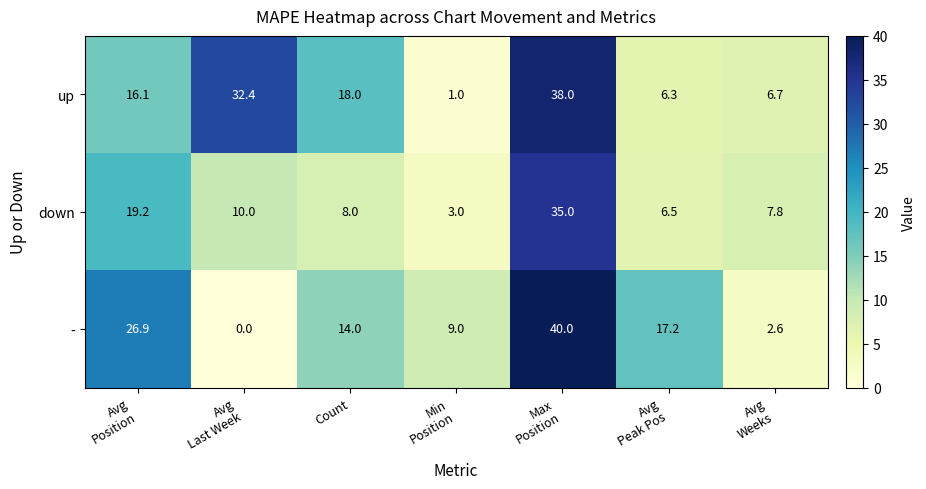

Reading left to right, list all the values displayed in this chart.

up: 16.1	32.4	18.0	1.0	38.0	6.3	6.7
down: 19.2	10.0	8.0	3.0	35.0	6.5	7.8
-: 26.9	0.0	14.0	9.0	40.0	17.2	2.6